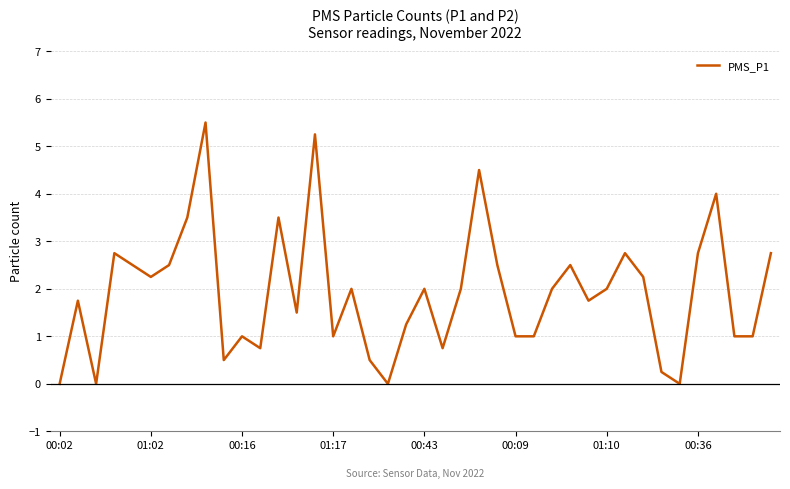

What is the difference between the maximum and minimum values?

5.5